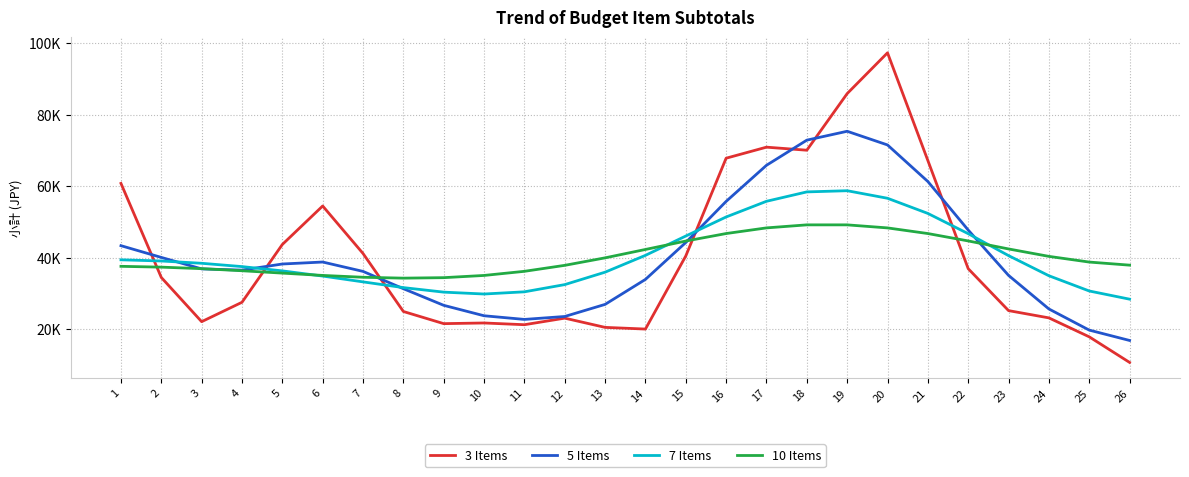

Which series has the widest spread of values?

3 Items